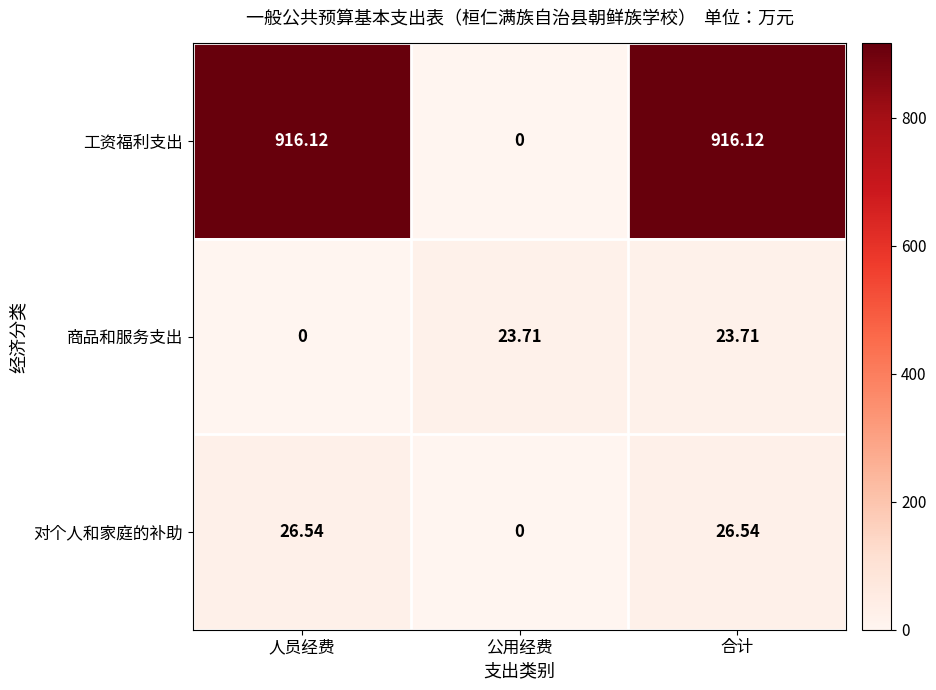

How many categories are shown in the chart?

3